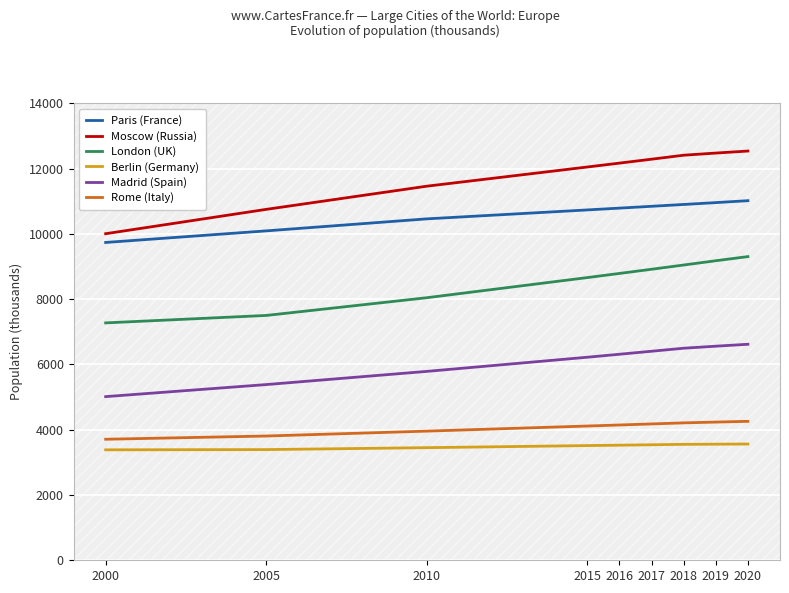

Is it true that Paris (France) equals 6183 at 2017?

False